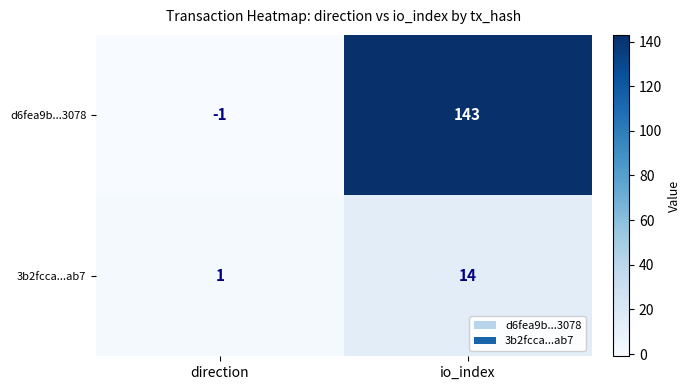

At which label is d6fea9b...3078 closest to 71?

direction